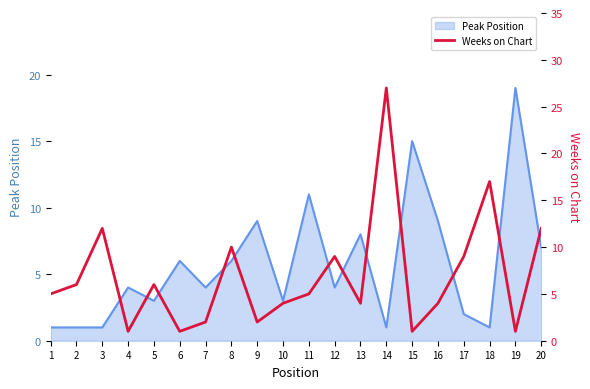

The value of Peak Position at 19 is 19. True or false?

True